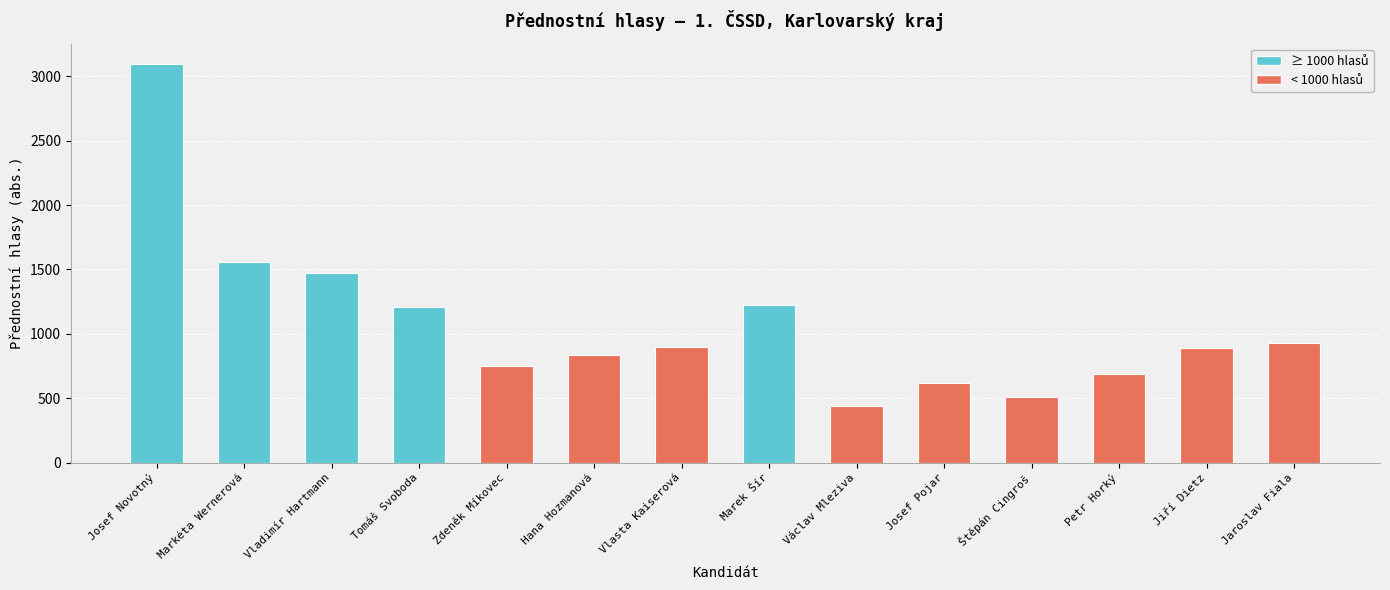

What is the label of the 10th bar from the right?

Zdeněk Míkovec